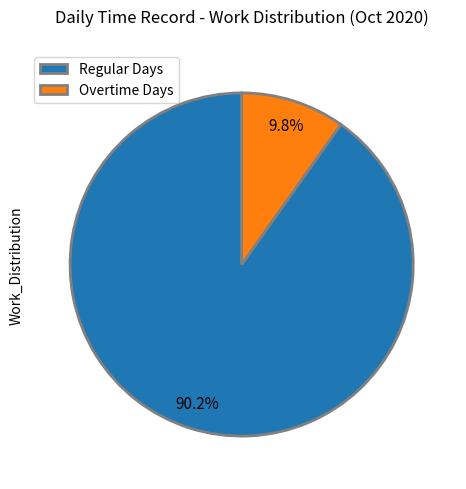

Which has a higher value, Regular Days or Overtime Days?

Regular Days